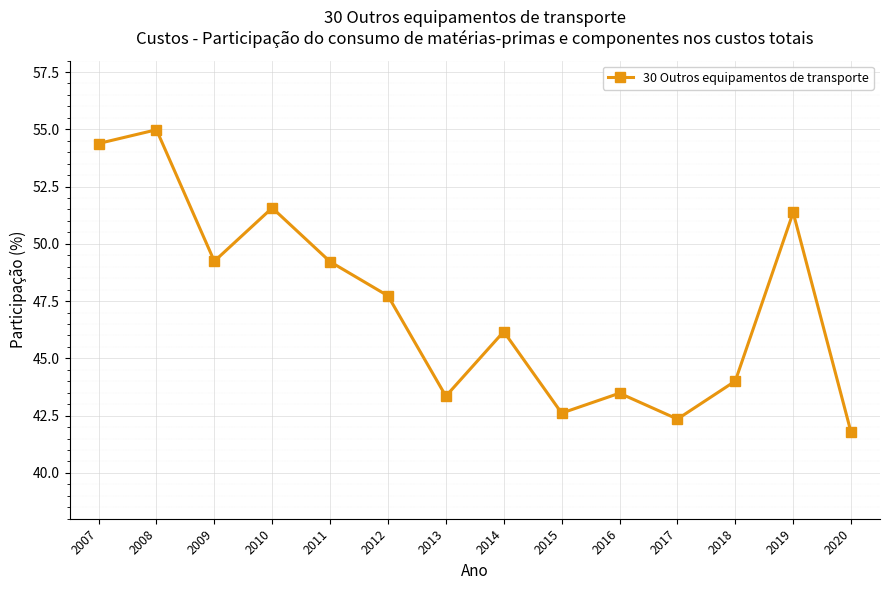

What is the difference between the values at 2019 and 2014?

5.2